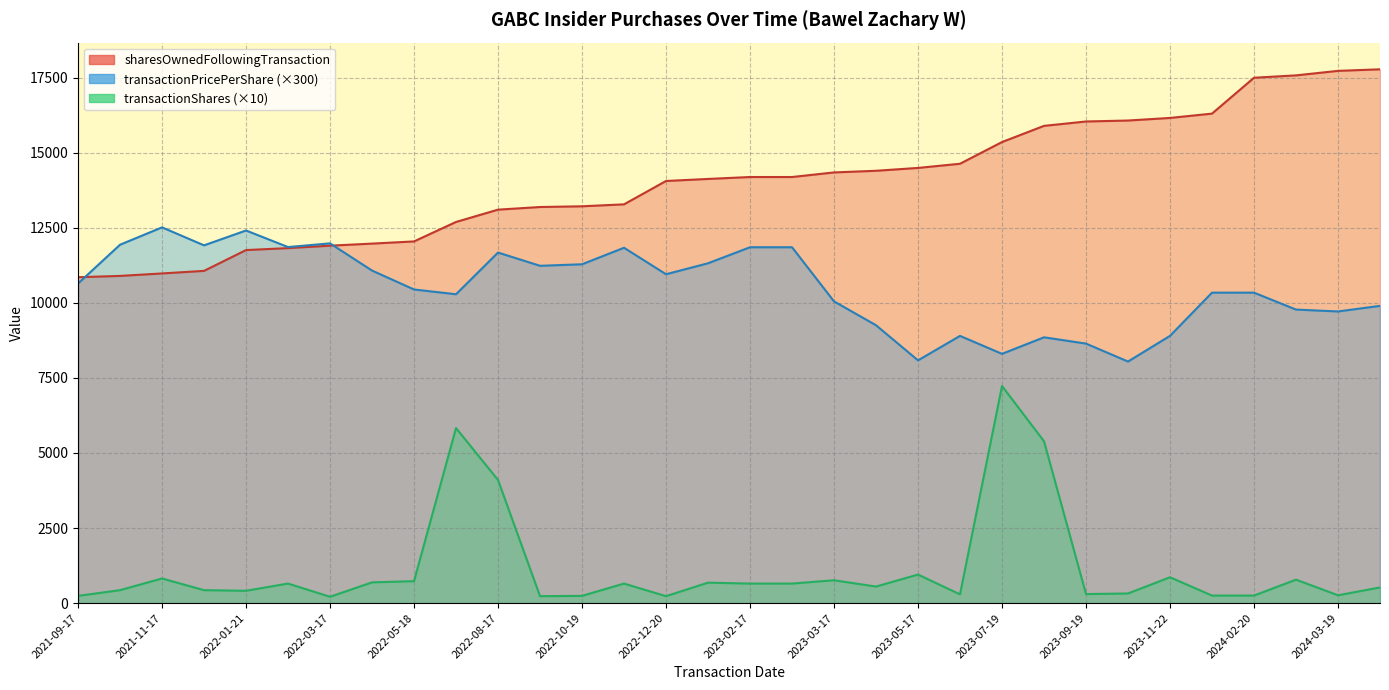

How many interior local valleys does the transactionShares series have?

8